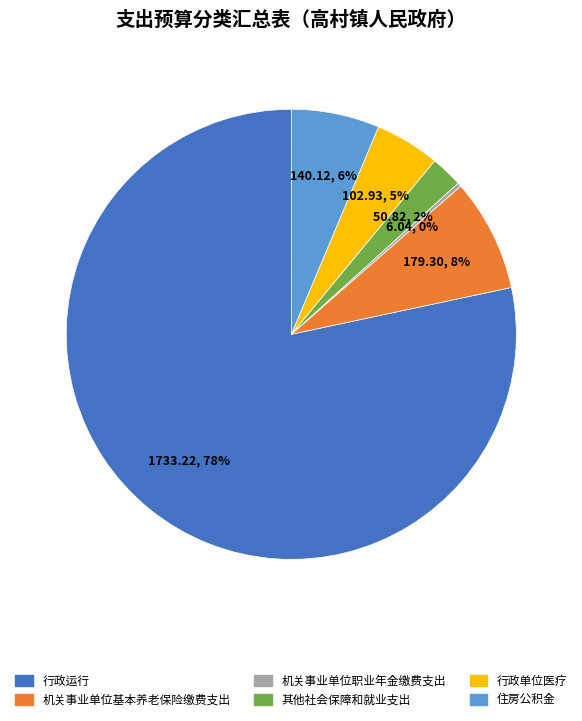

The 行政单位医疗 slice represents 12% of the pie. True or false?

False